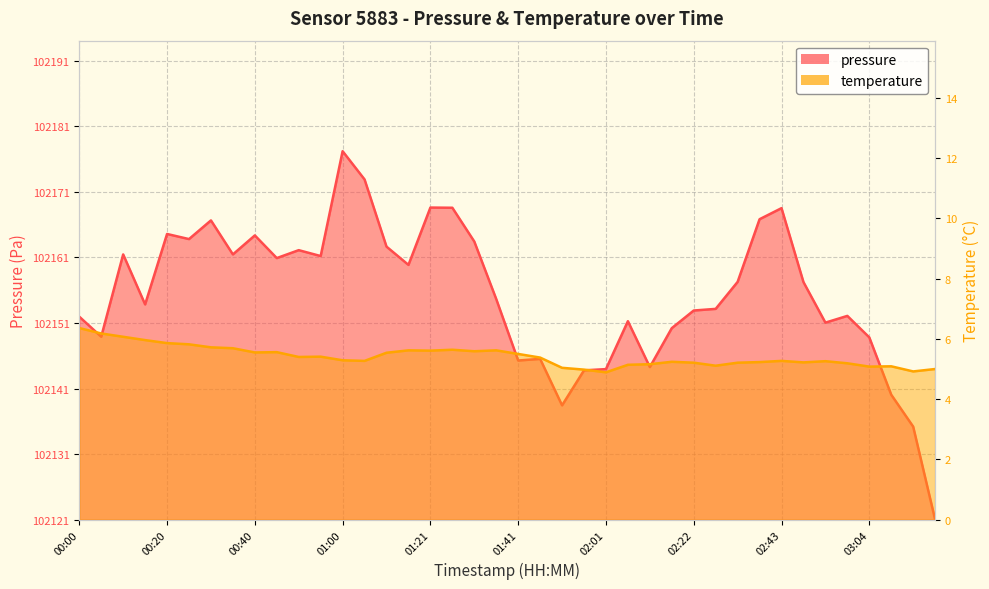

True or false: pressure has a value of 17.4 at 01:51.

True